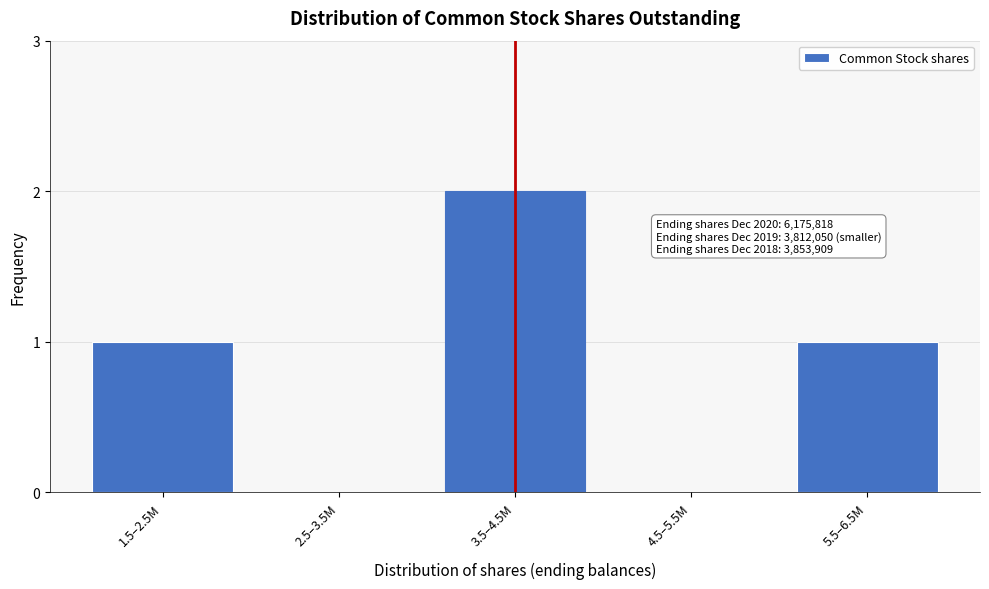

Reading left to right, what are all the values shown in this chart?

1.5–2.5M=1	2.5–3.5M=0	3.5–4.5M=2	4.5–5.5M=0	5.5–6.5M=1